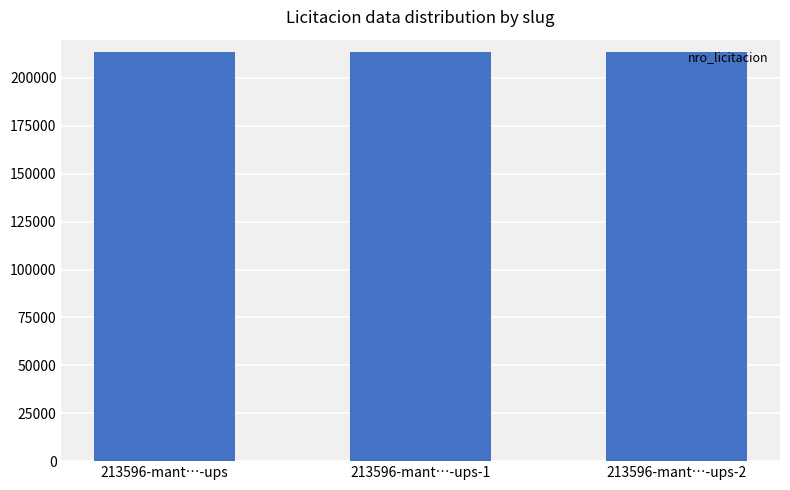

Does the chart contain any negative values?

No